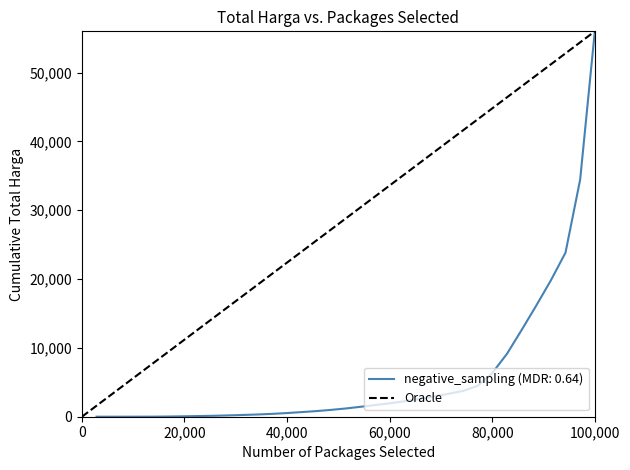

The negative_sampling (MDR: 0.64) series shows 34803.0 at 100,000. True or false?

False